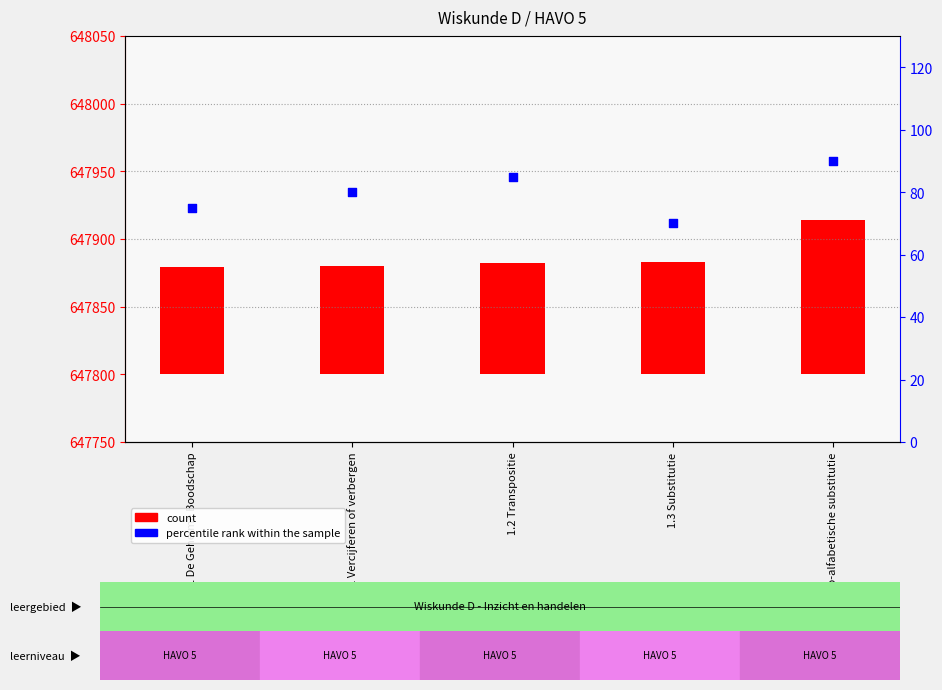

Which series has the widest spread of Y values?

count